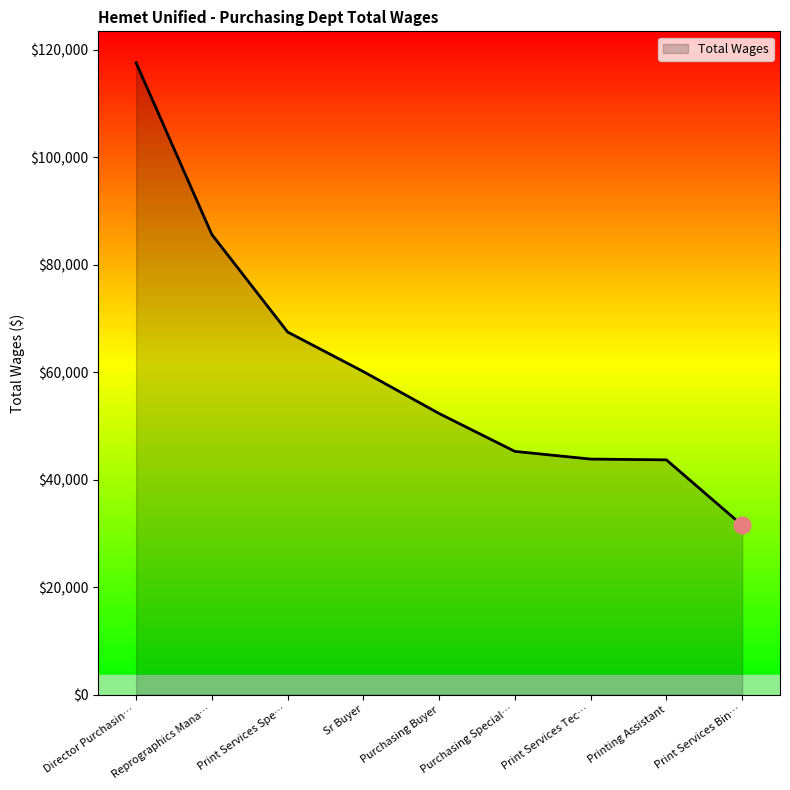

Which has a higher value, Director Purchasin… or Print Services Tec…?

Director Purchasin…